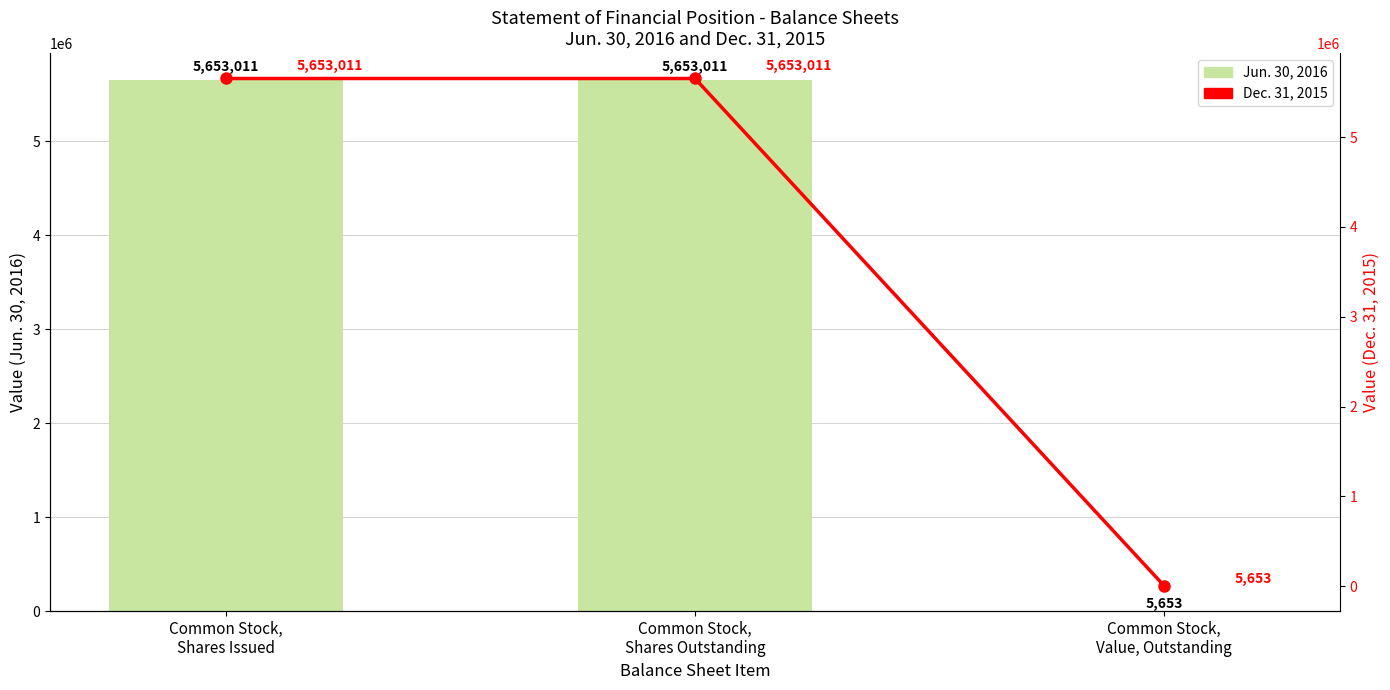

What is the sum of all Jun. 30, 2016 values?

11311675